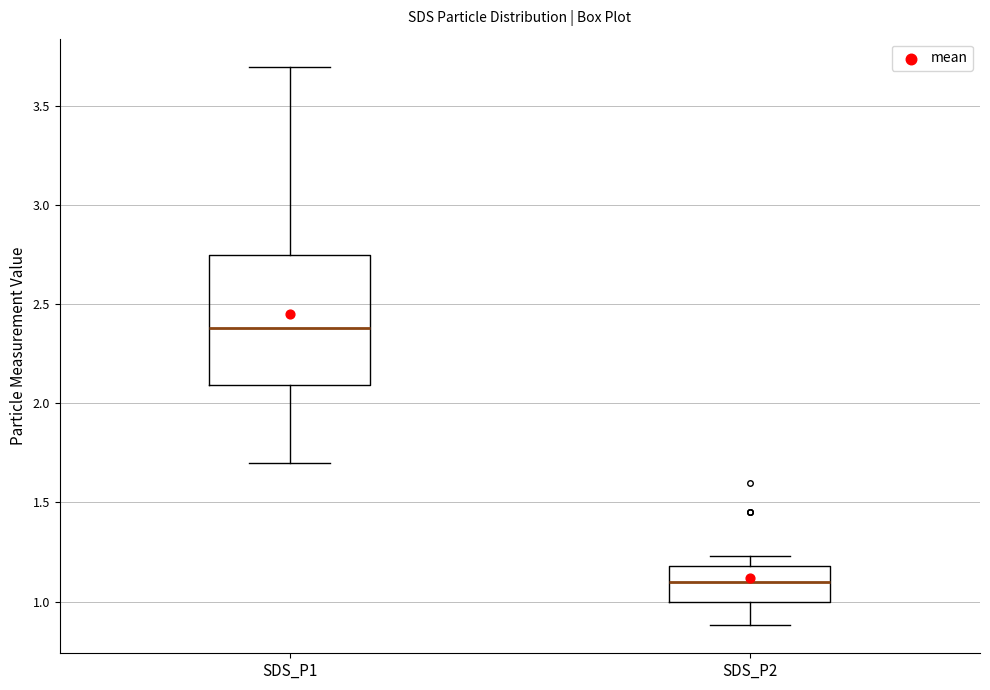

Which box is the tallest, from its lower edge to its upper edge?

SDS_P1